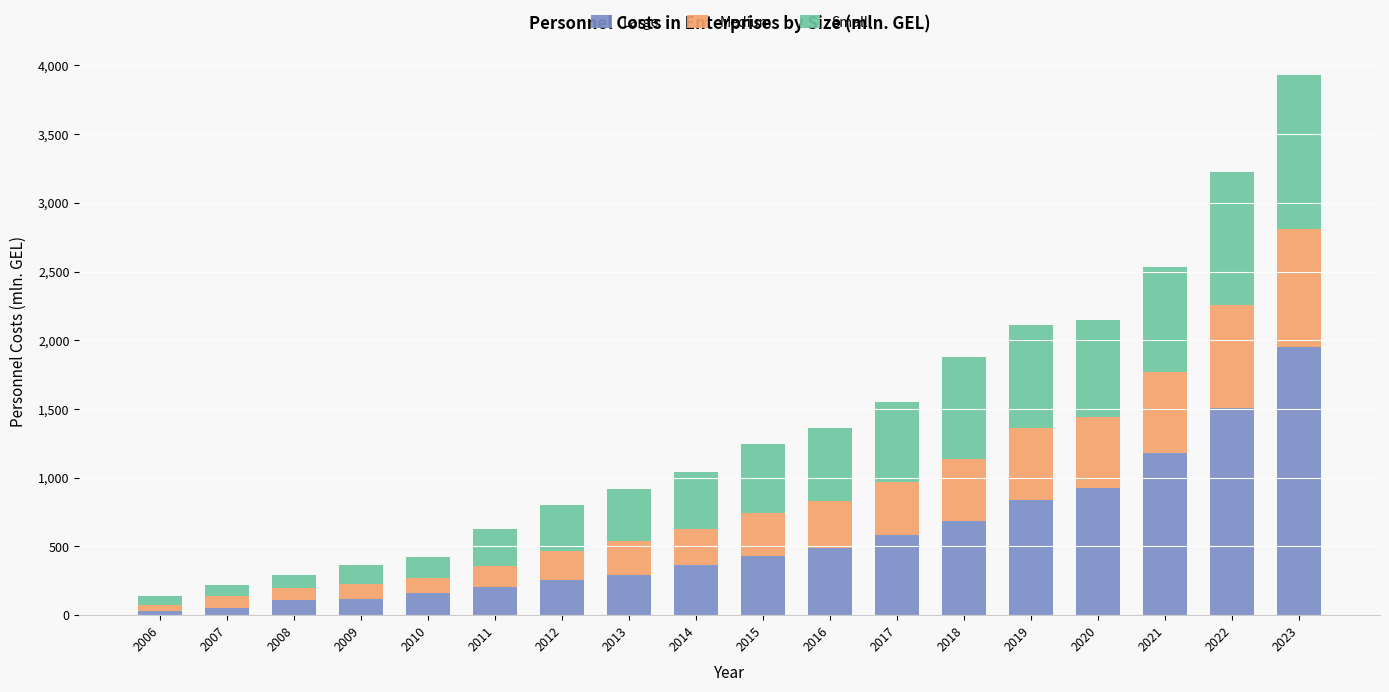

What is the total value across all series at 2017?

1547.2